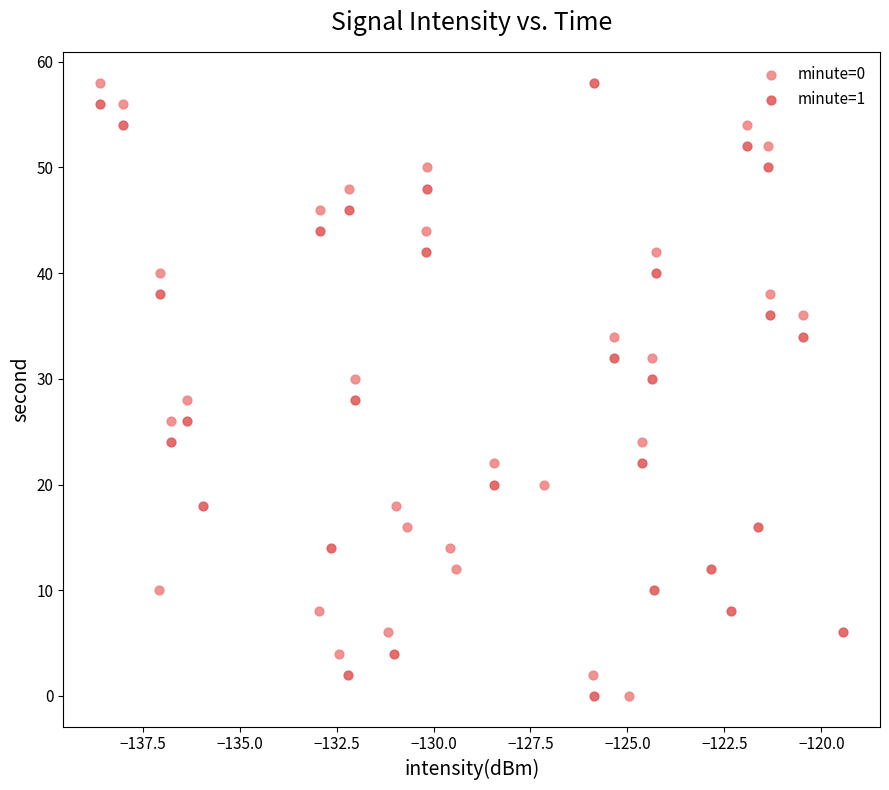

What are all the series names shown in the legend?

minute=0, minute=1